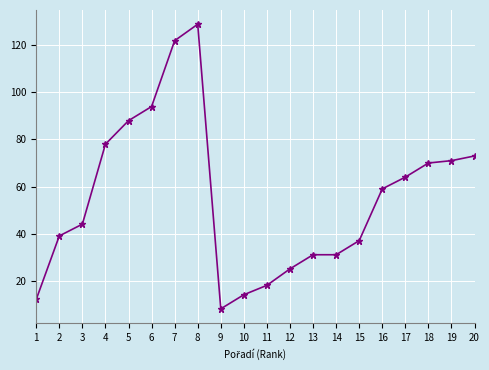

What is the value of the 16th point from the left?

59